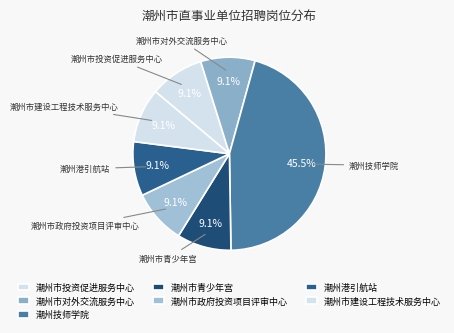

Count the number of slices in the pie.

7